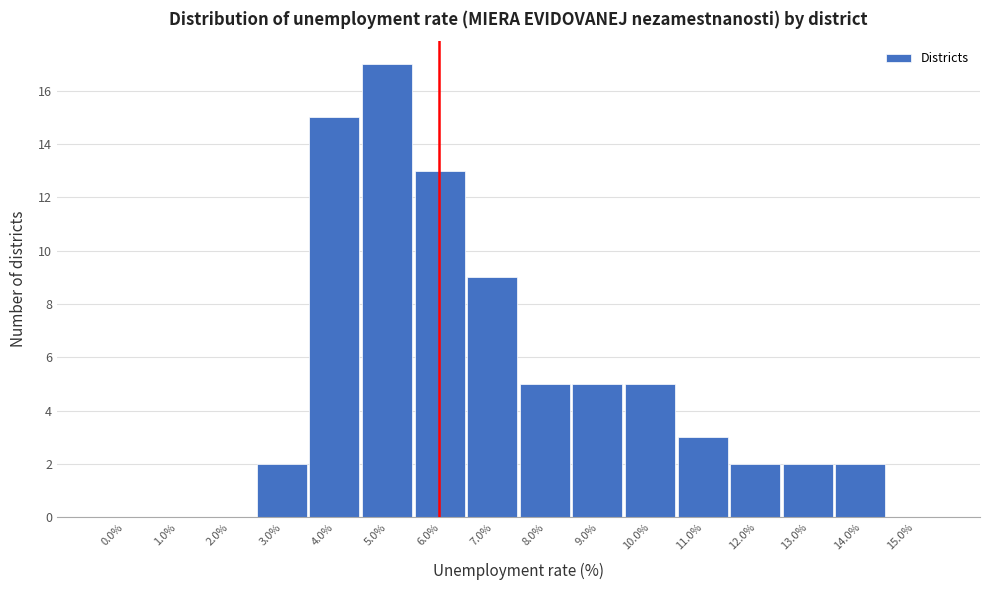

Reading right to left, extract all data points from this chart.

15.0%=0	14.0%=2	13.0%=2	12.0%=2	11.0%=3	10.0%=5	9.0%=5	8.0%=5	7.0%=9	6.0%=13	5.0%=17	4.0%=15	3.0%=2	2.0%=0	1.0%=0	0.0%=0